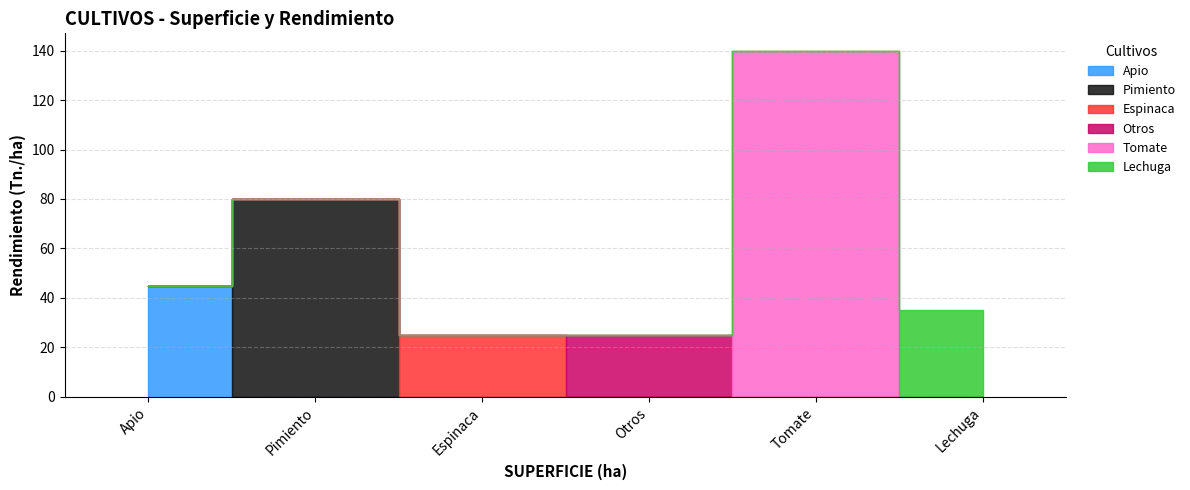

Does the chart have visible grid lines?

Yes